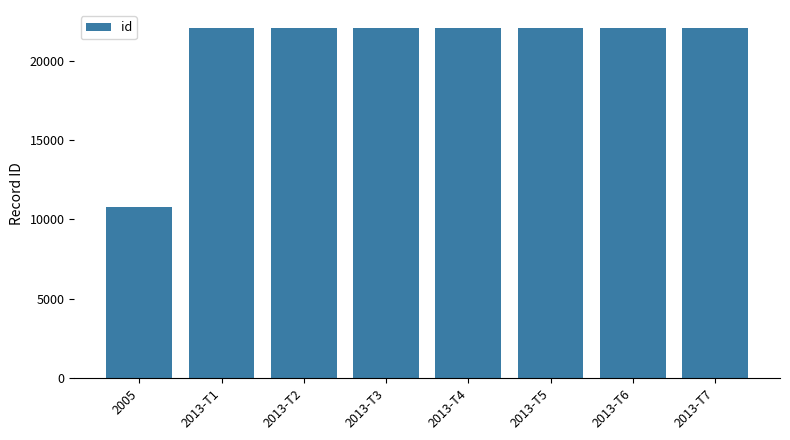

What is the label of the 4th bar from the left?

2013-T3